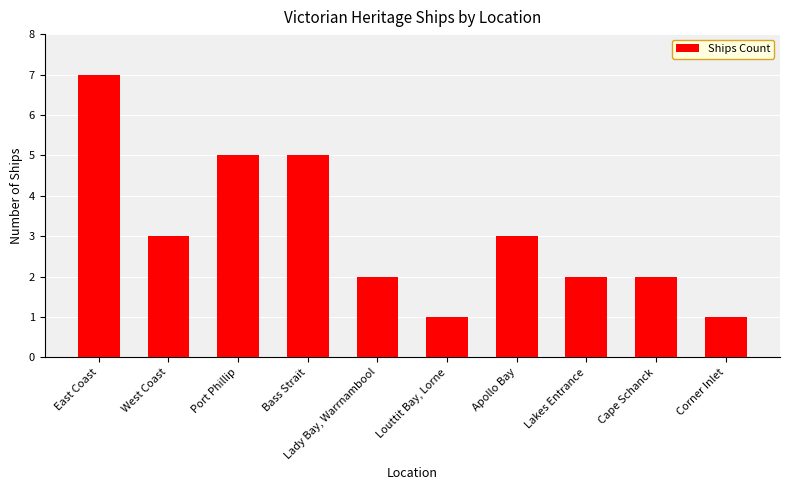

How many bars are there in total?

10